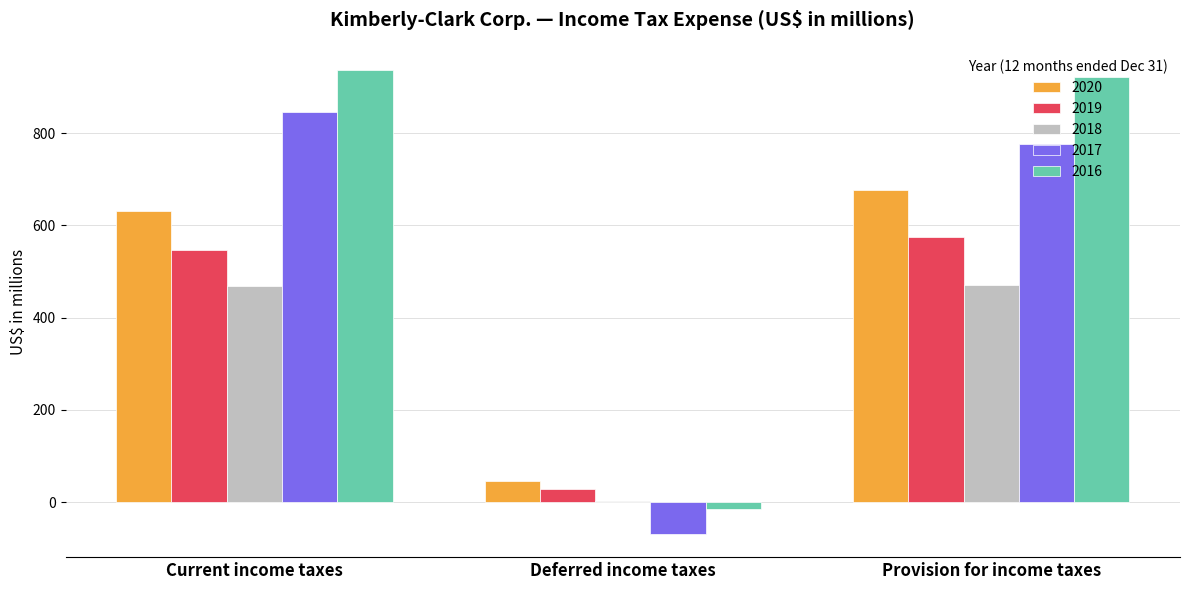

What is the greatest value displayed?

937